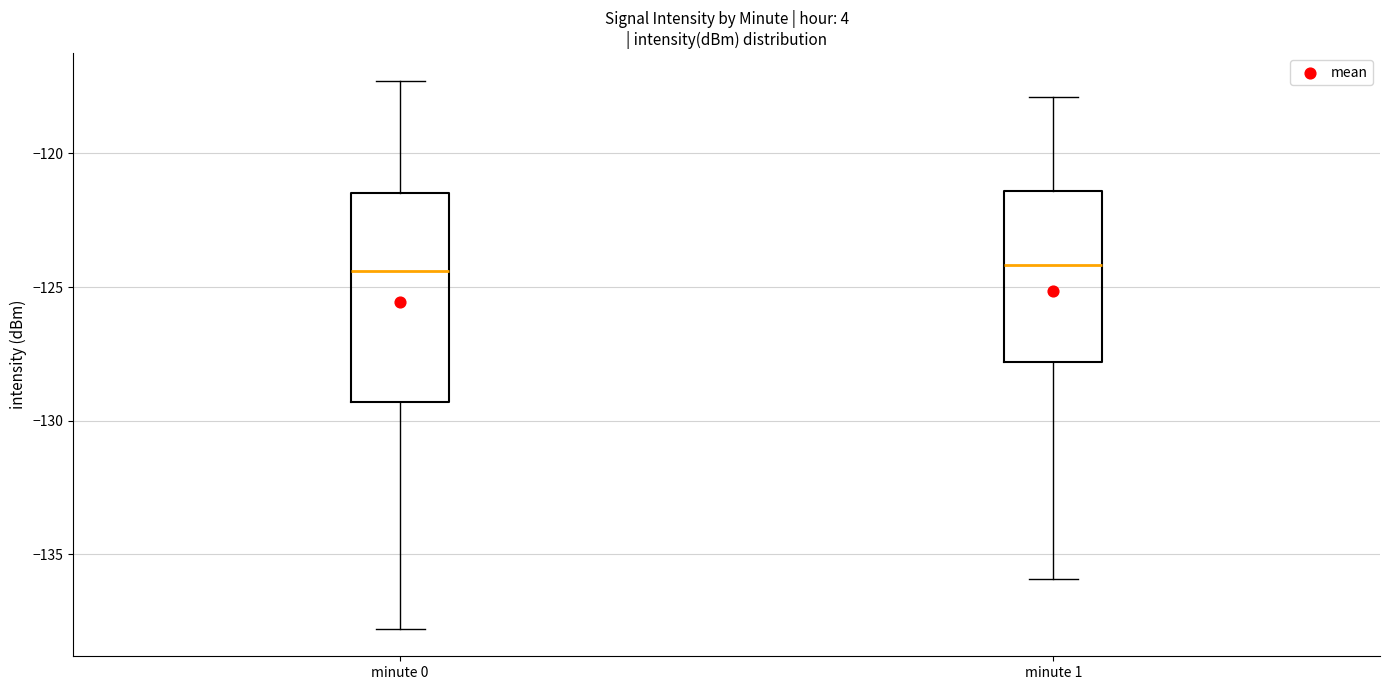

Comparing the boxes themselves (not the whiskers), which one is the tallest?

minute 0